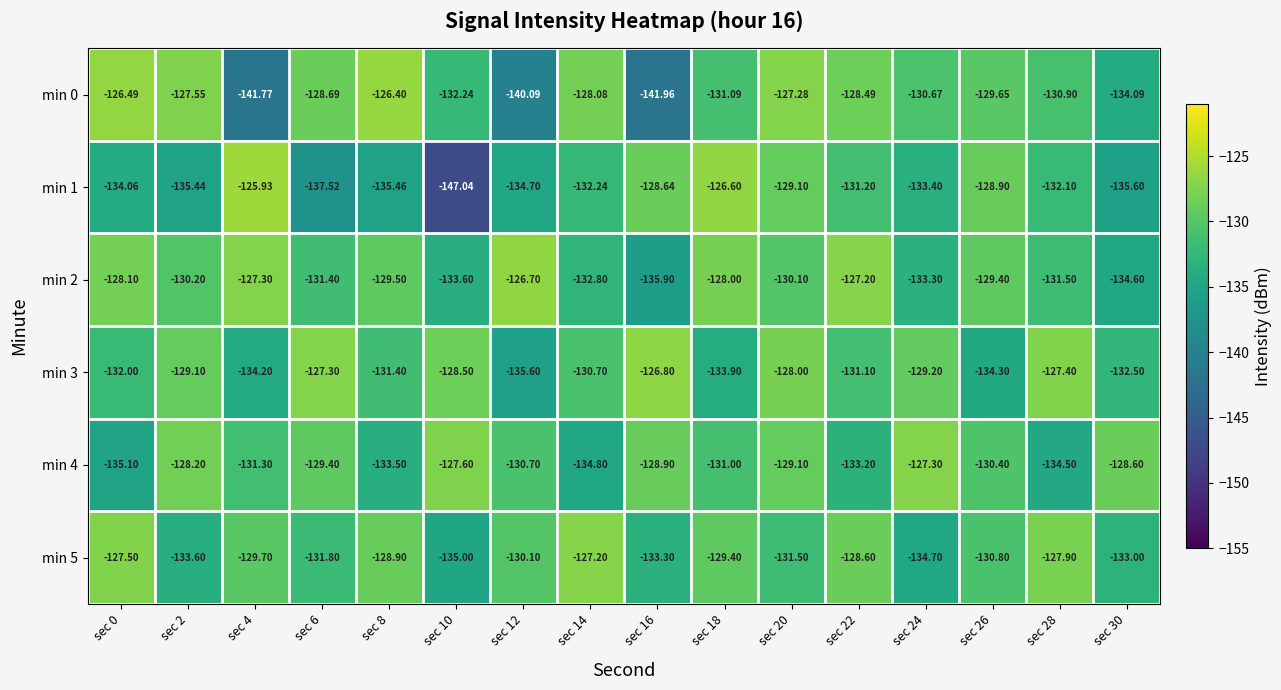

Is the value of min 0 at sec 0 greater than the value of min 1 at sec 12?

Yes